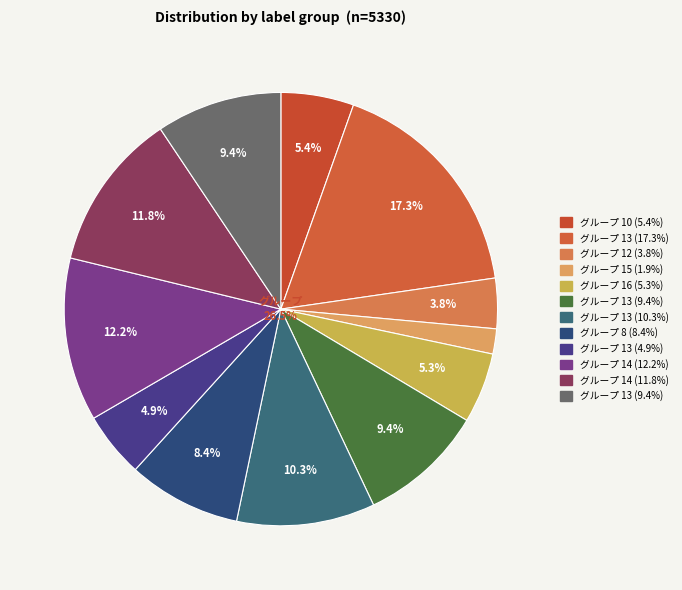

Is the sum of 13 and 10 greater than half?

No